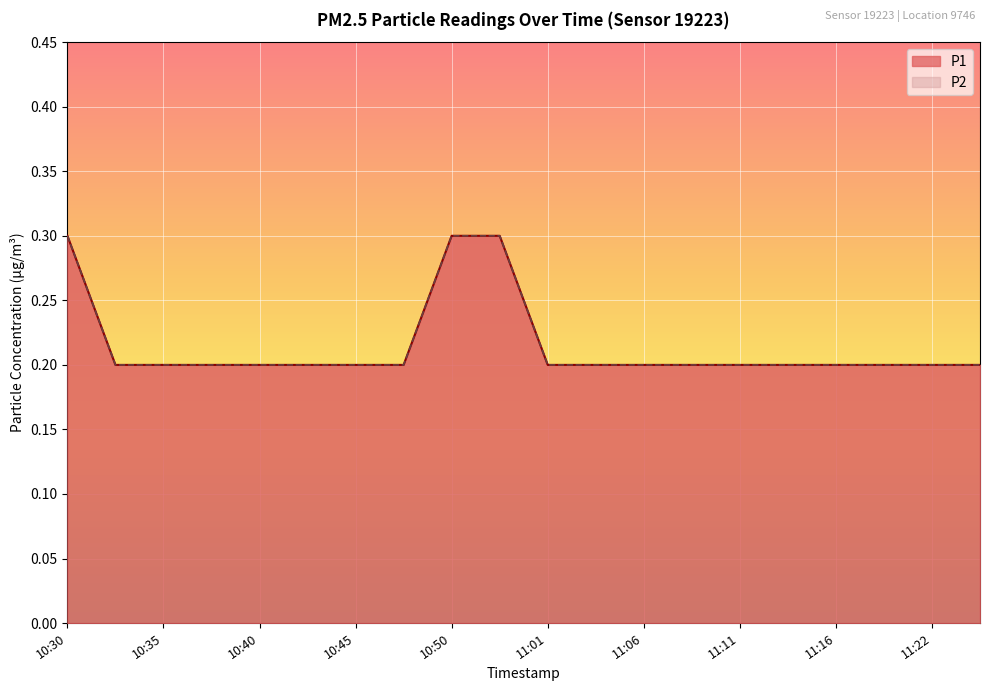

The value of P2 at 11:16 is 0.1. True or false?

False